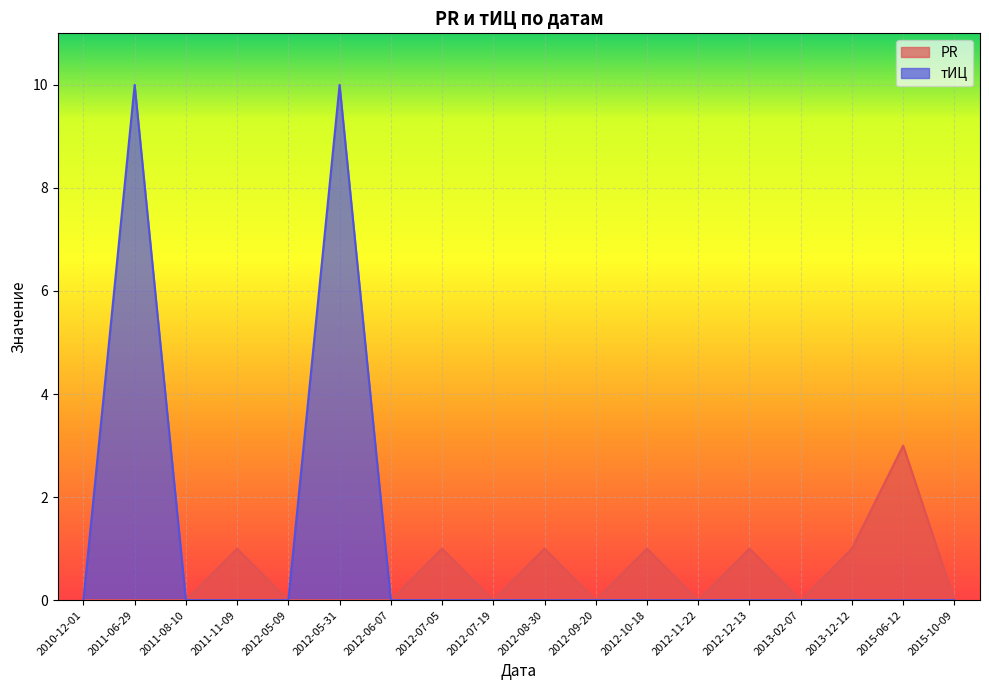

Rank the categories by тИЦ value from highest to lowest.

2011-06-29, 2012-05-31, 2010-12-01, 2011-08-10, 2011-11-09, 2012-05-09, 2012-06-07, 2012-07-05, 2012-07-19, 2012-08-30, 2012-09-20, 2012-10-18, 2012-11-22, 2012-12-13, 2013-02-07, 2013-12-12, 2015-06-12, 2015-10-09